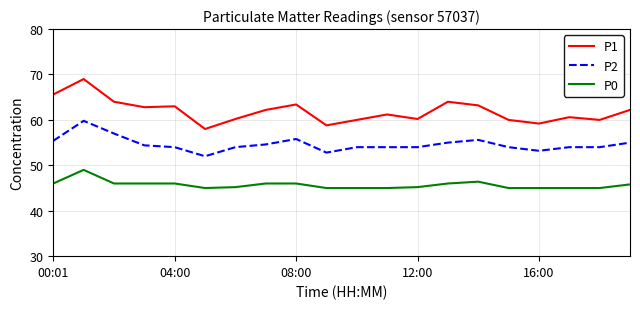

Which series has the largest total across all categories?

P1